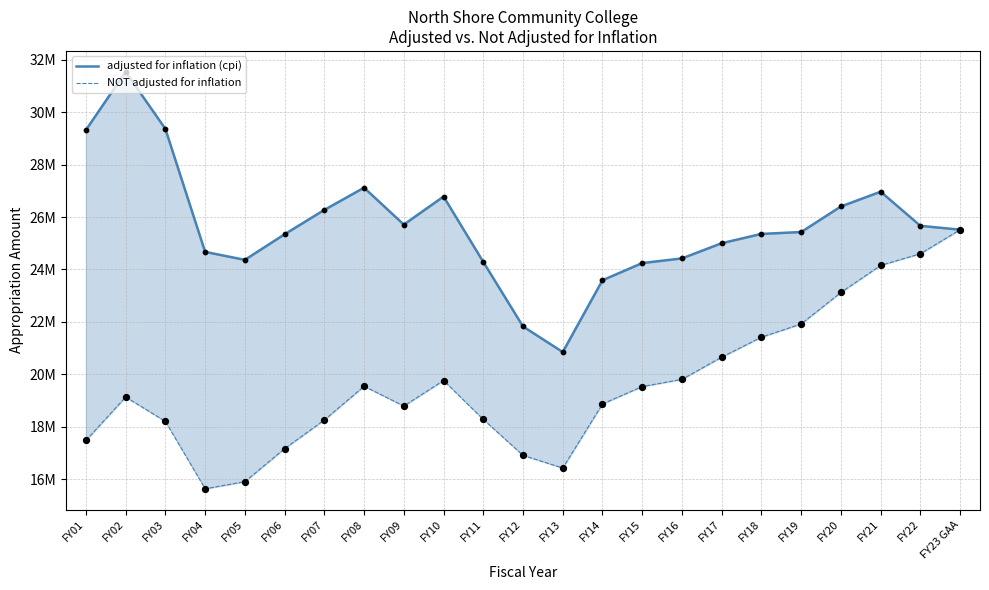

At which category is the sum across all series the highest?

FY21